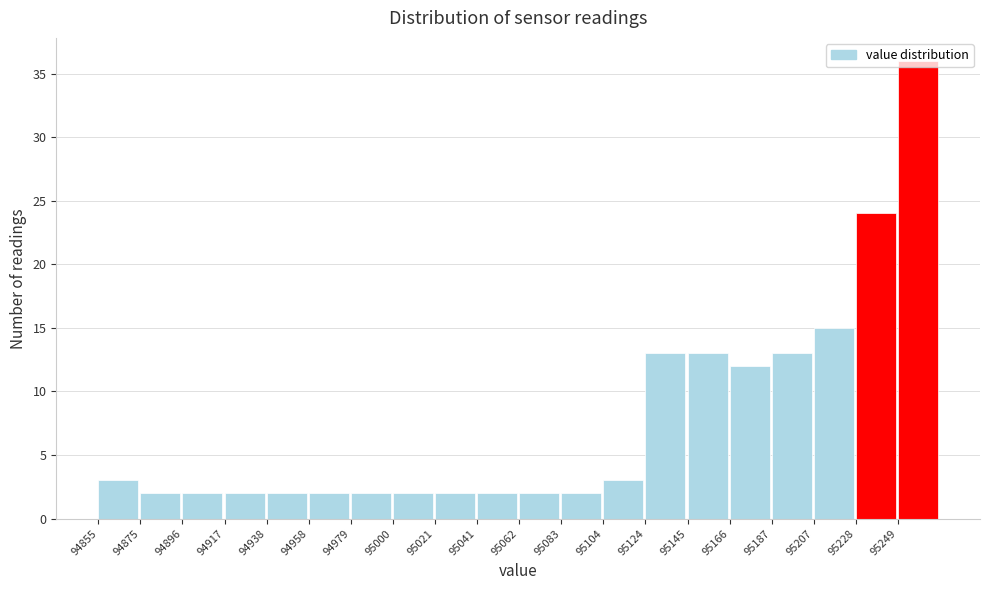

Reading left to right, list every bar in this chart as the range it spans on the x-axis followed by its height. Neither the bar edges nor the heights are printed on the chart, so give them approximately, as read against the axes.

94855 to 94875: 3
94875 to 94895: 2
94895 to 94915: 2
94915 to 94940: 2
94940 to 94960: 2
94960 to 94980: 2
94980 to 95000: 2
95000 to 95020: 2
95020 to 95040: 2
95040 to 95065: 2
95065 to 95085: 2
95085 to 95105: 2
95105 to 95125: 3
95125 to 95145: 13
95145 to 95165: 13
95165 to 95185: 12
95185 to 95210: 13
95210 to 95230: 15
95230 to 95250: 24
95250 to 95270: 36